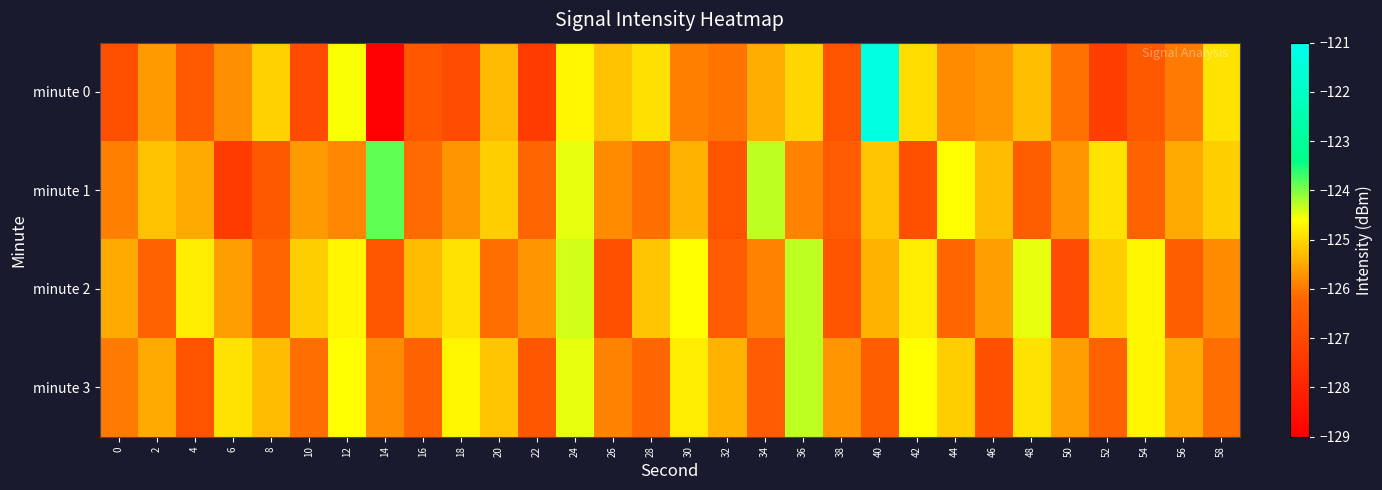

Reading left to right, list all the values displayed in this chart.

minute 0: 0=-126.8	2=-125.7	4=-126.5	6=-125.8	8=-125.1	10=-126.9	12=-124.6	14=-128.9	16=-126.6	18=-126.9	20=-125.3	22=-127.4	24=-124.7	26=-125.2	28=-124.9	30=-125.9	32=-126.0	34=-125.4	36=-125.0	38=-126.7	40=-121.4	42=-125.0	44=-125.8	46=-125.7	48=-125.3	50=-126.1	52=-127.3	54=-126.5	56=-126.0	58=-124.9
minute 1: 0=-125.9	2=-125.2	4=-125.5	6=-127.4	8=-126.5	10=-125.6	12=-125.9	14=-123.9	16=-126.2	18=-125.7	20=-125.1	22=-126.2	24=-124.5	26=-125.8	28=-126.1	30=-125.4	32=-126.7	34=-124.3	36=-125.9	38=-126.5	40=-125.2	42=-126.8	44=-124.6	46=-125.3	48=-126.4	50=-125.7	52=-124.9	54=-126.3	56=-125.5	58=-125.1
minute 2: 0=-125.5	2=-126.3	4=-124.8	6=-125.6	8=-126.2	10=-125.1	12=-124.7	14=-126.6	16=-125.3	18=-124.9	20=-126.1	22=-125.7	24=-124.4	26=-126.8	28=-125.2	30=-124.6	32=-126.5	34=-125.9	36=-124.3	38=-126.7	40=-125.4	42=-124.8	44=-126.2	46=-125.6	48=-124.5	50=-126.9	52=-125.1	54=-124.7	56=-126.4	58=-125.8
minute 3: 0=-126.0	2=-125.5	4=-126.7	6=-124.9	8=-125.3	10=-126.1	12=-124.6	14=-125.8	16=-126.3	18=-124.7	20=-125.2	22=-126.6	24=-124.5	26=-125.9	28=-126.2	30=-124.8	32=-125.4	34=-126.5	36=-124.3	38=-125.7	40=-126.4	42=-124.6	44=-125.1	46=-126.8	48=-124.9	50=-125.6	52=-126.3	54=-124.7	56=-125.5	58=-126.1